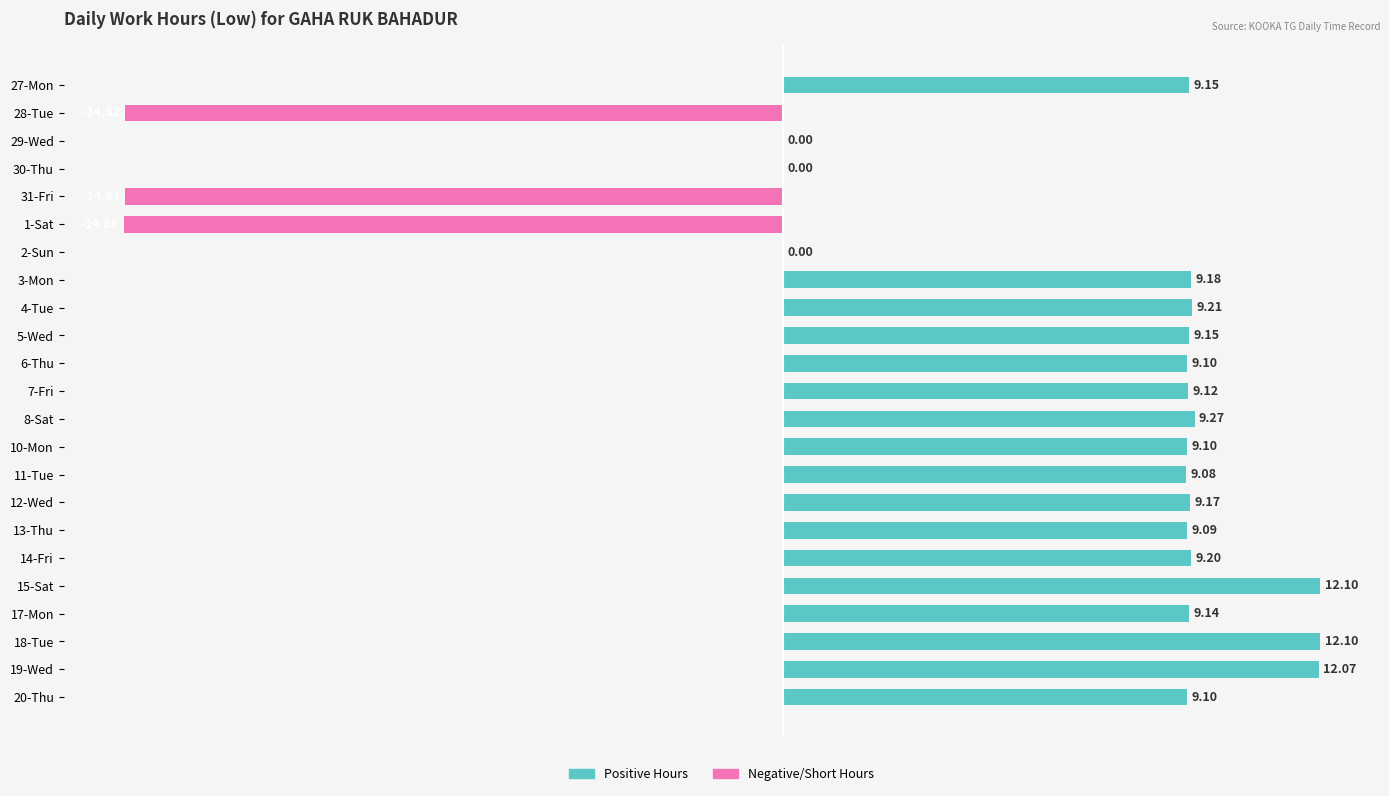

What is the change in value from 28-Tue to 2-Sun?

+14.8